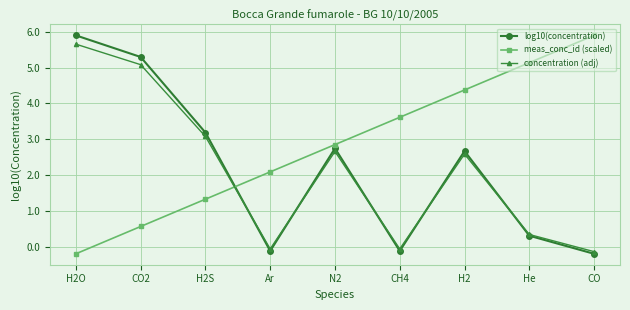

What is the value of the log10(concentration) point at the 8th from the left?

0.3